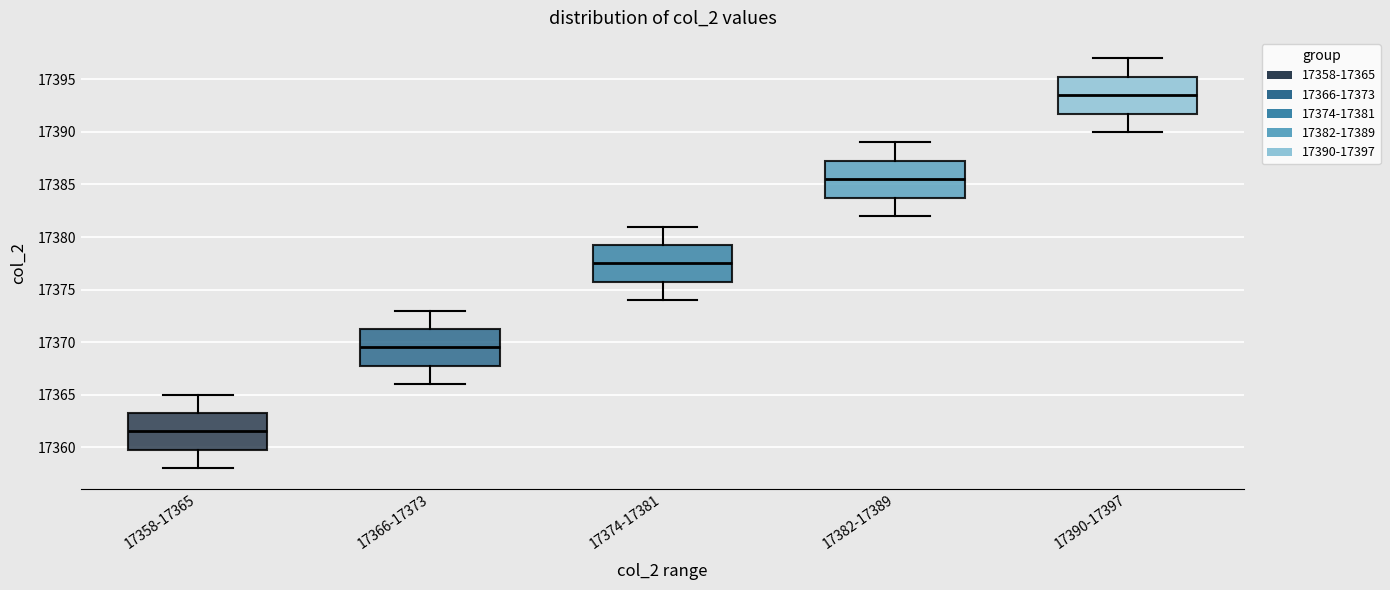

Which box has the highest median line?

17390-17397